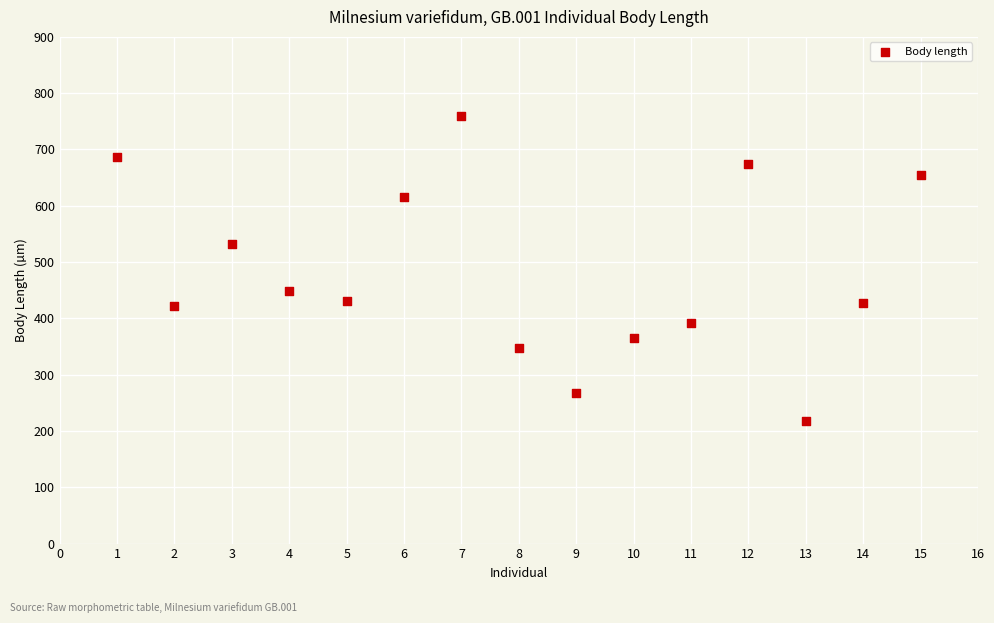

What is the range of Y values (max minus min)?

543.0